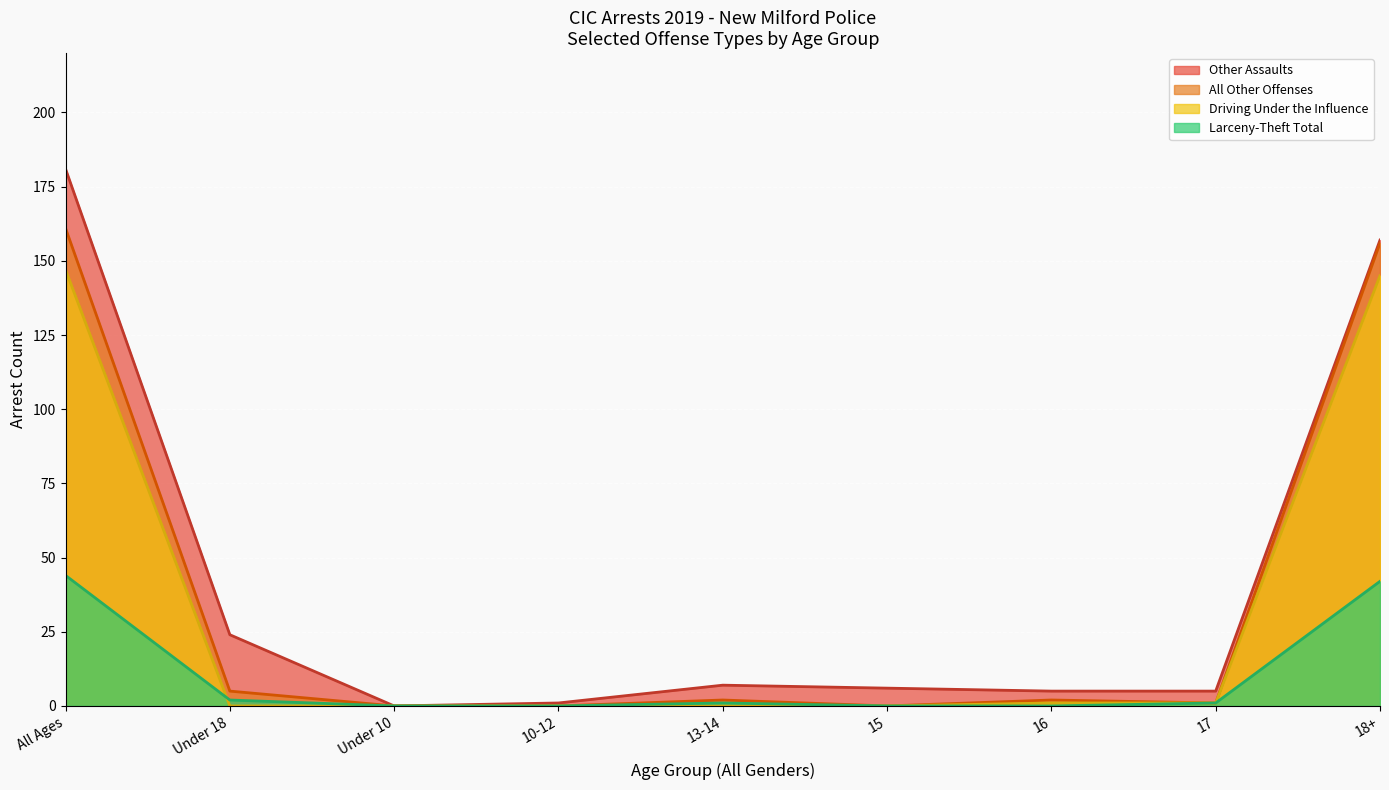

True or false: Driving Under the Influence and All Other Offenses cross at least once.

True